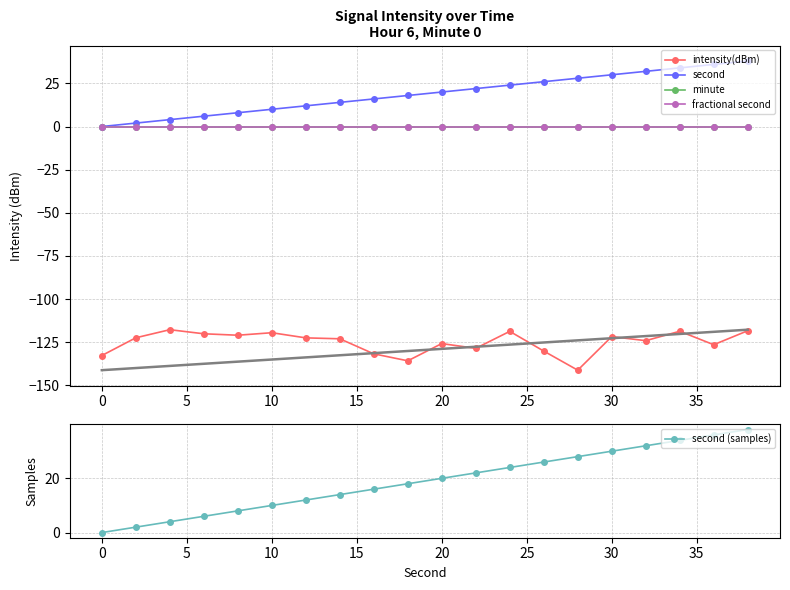

How many positive values does the second (samples) series have?

19